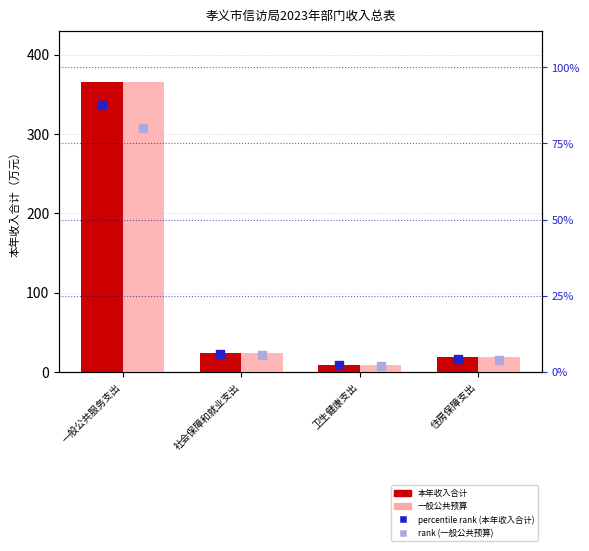

At which category is the sum across all series the highest?

一般公共服务支出